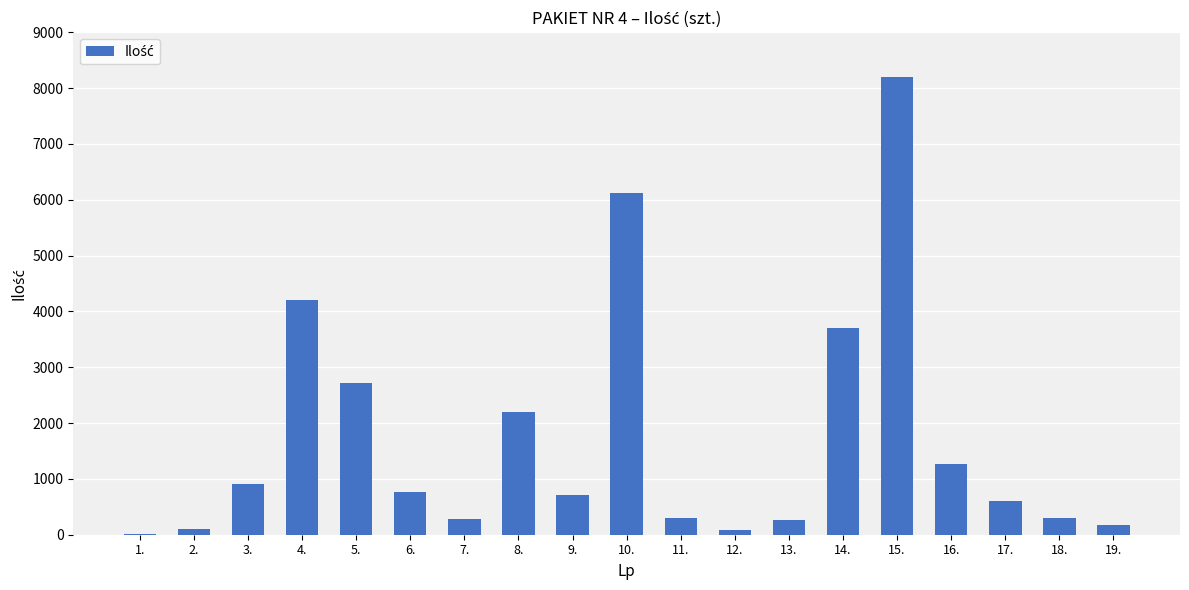

Are the bars horizontal?

No